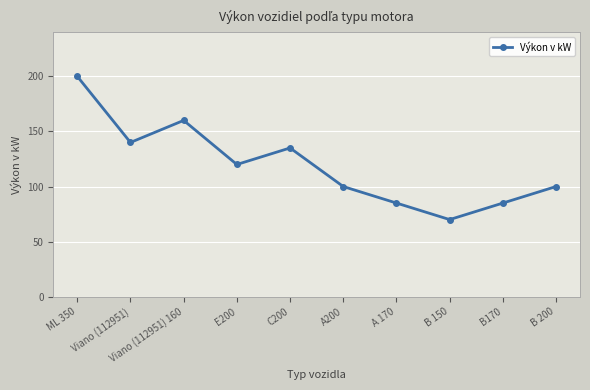

At which category does the chart reach its peak across all series?

ML 350